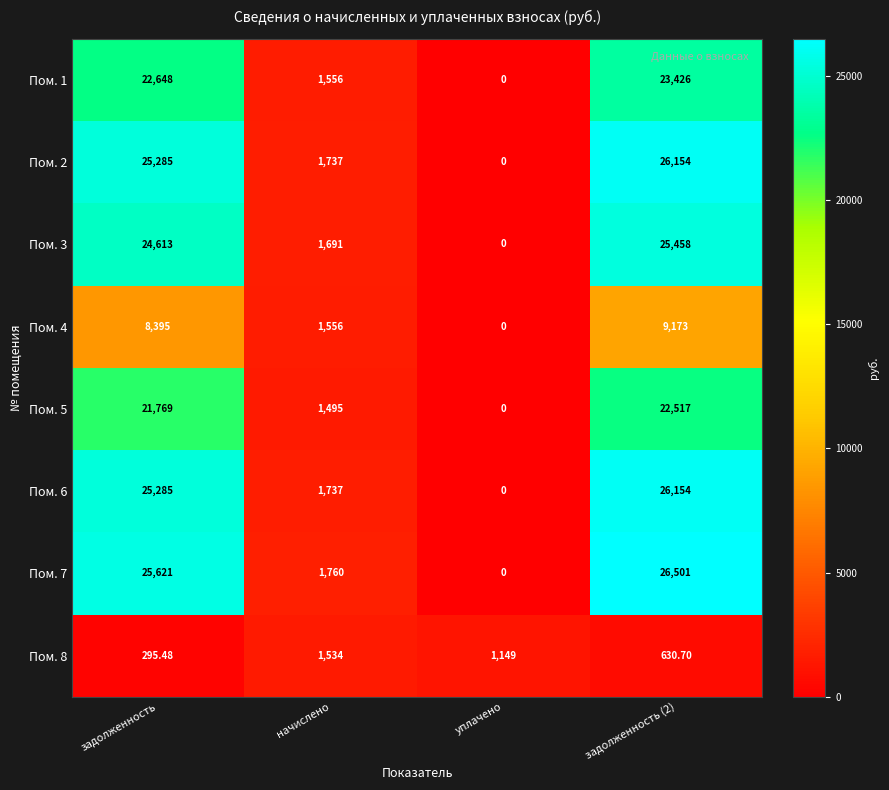

Where is Пом. 7 nearest to the value 13250?

начислено